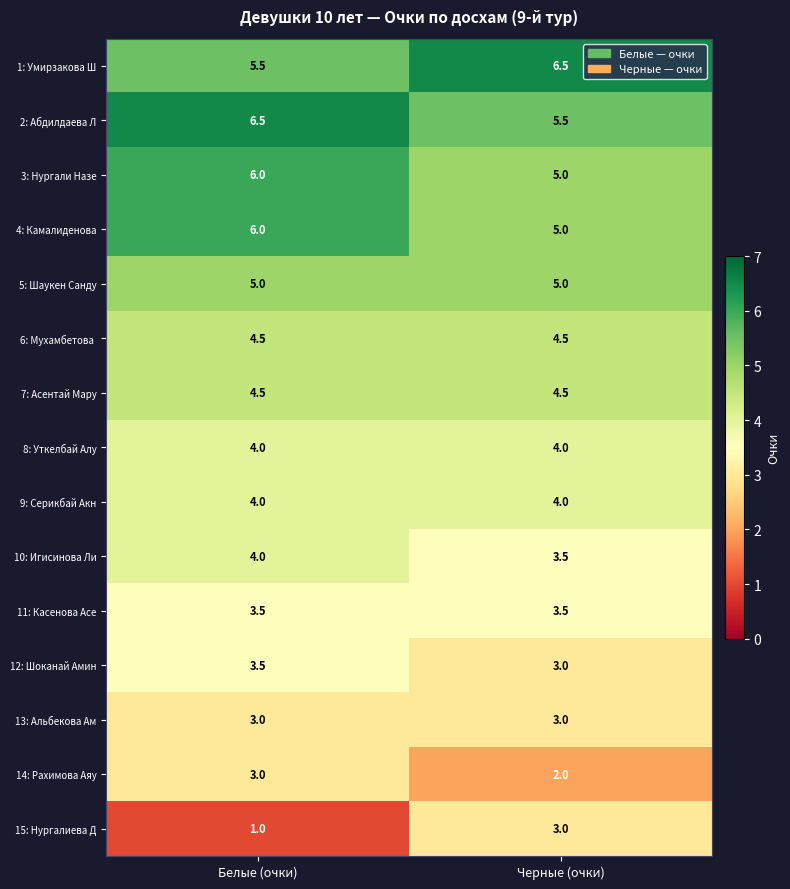

What is the sum of all 8: Уткелбай Алу values?

8.0